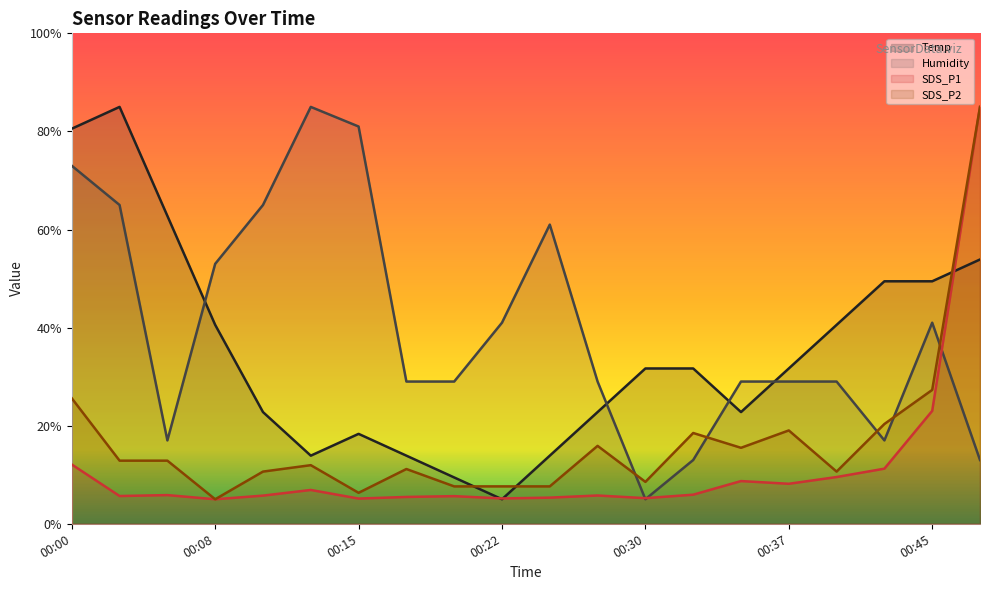

What is the maximum value for Temp?

85.0